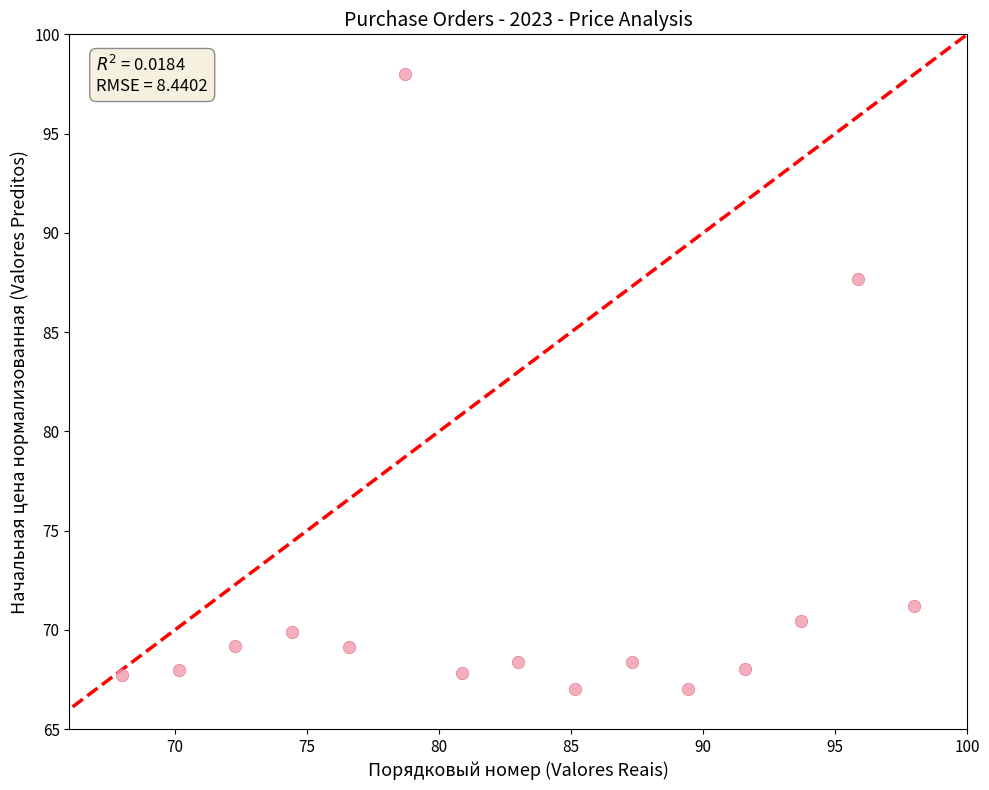

What is the range of Y values (max minus min)?

31.0